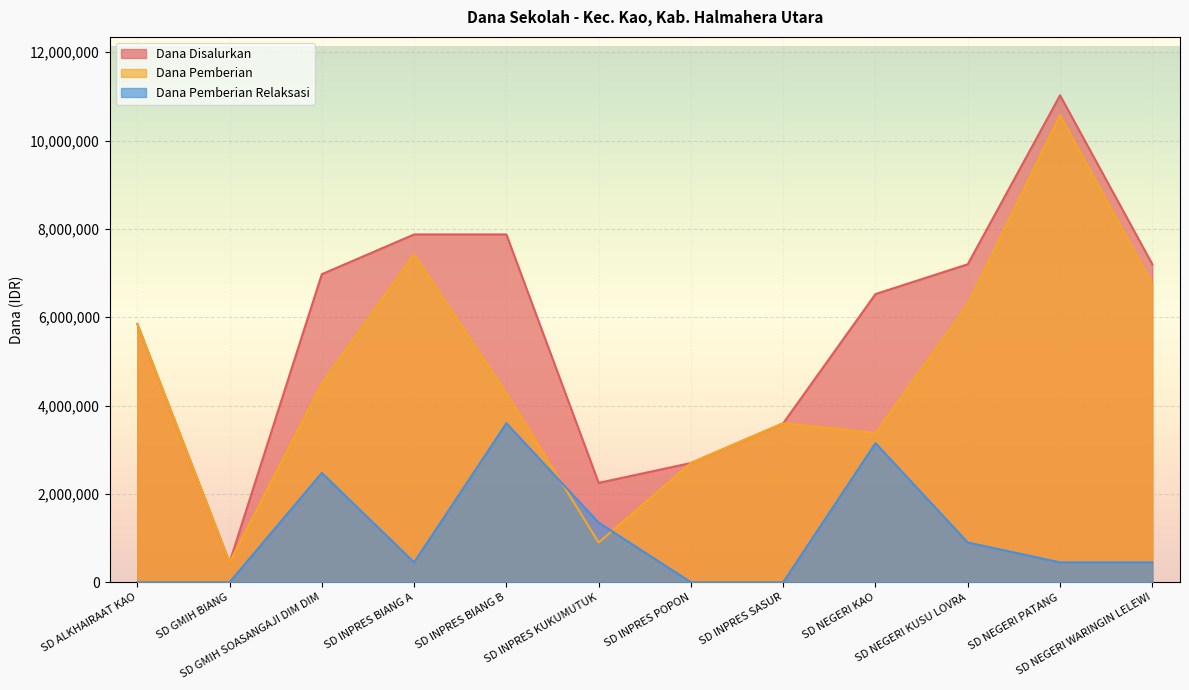

What is the value of the Dana Pemberian point at the 3rd from the left?

4500000